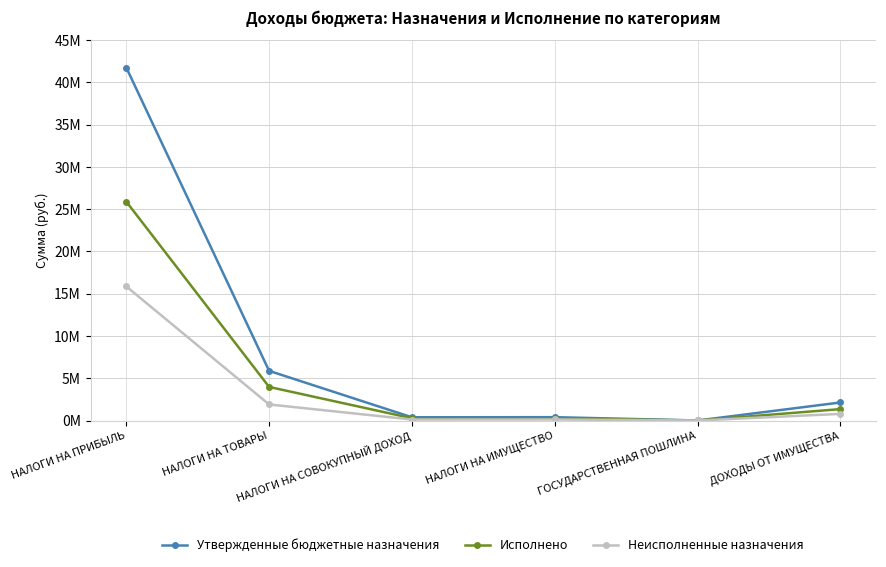

True or false: Исполнено and Утвержденные бюджетные назначения cross at least once.

False